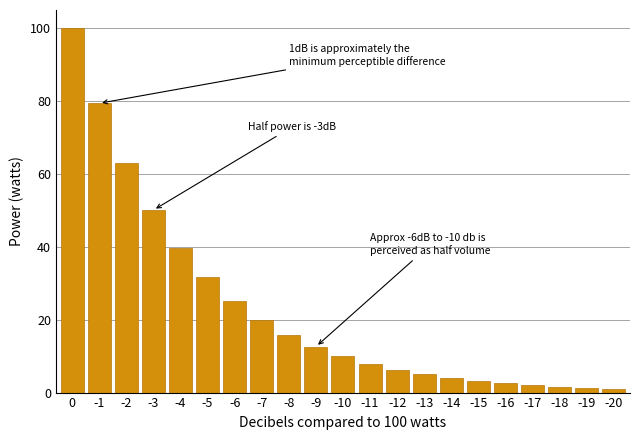

How many categories are shown in the chart?

21